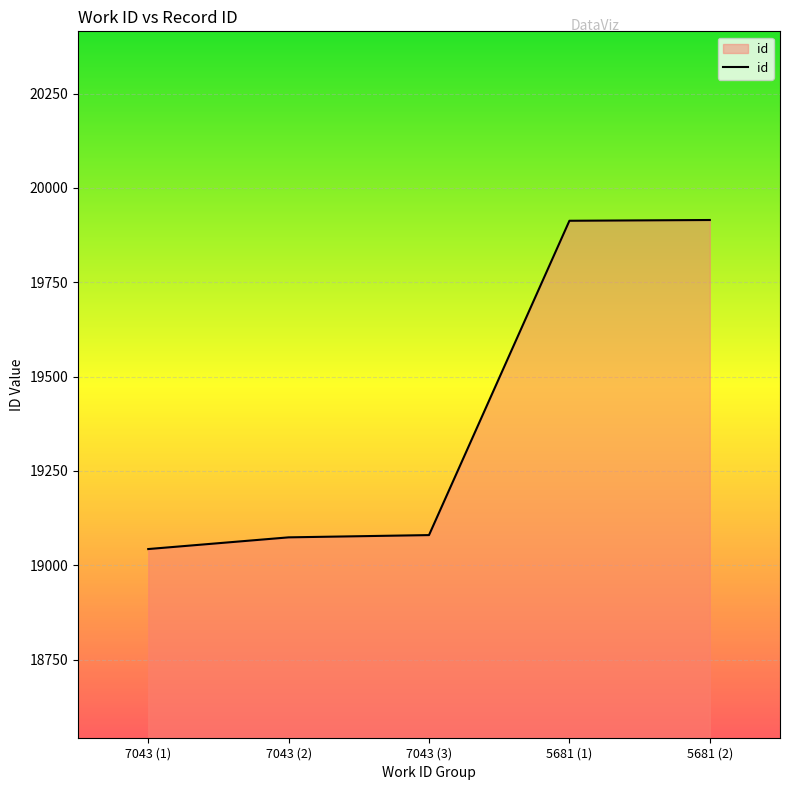

The value at 5681 (2) is 19915. True or false?

True